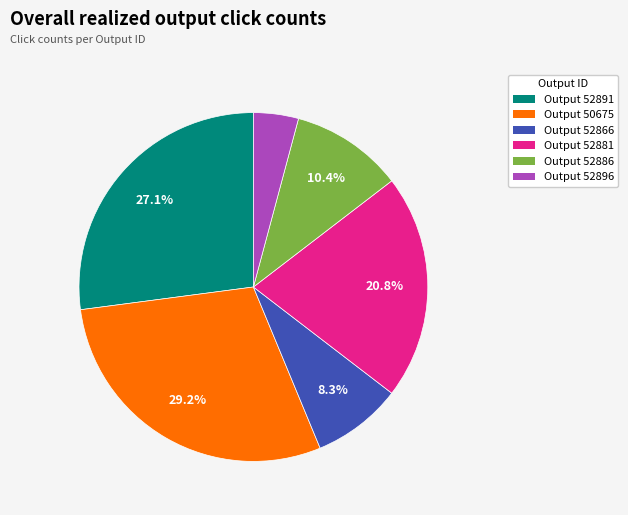

How much of the chart is everything except Output 52881?

79.2%